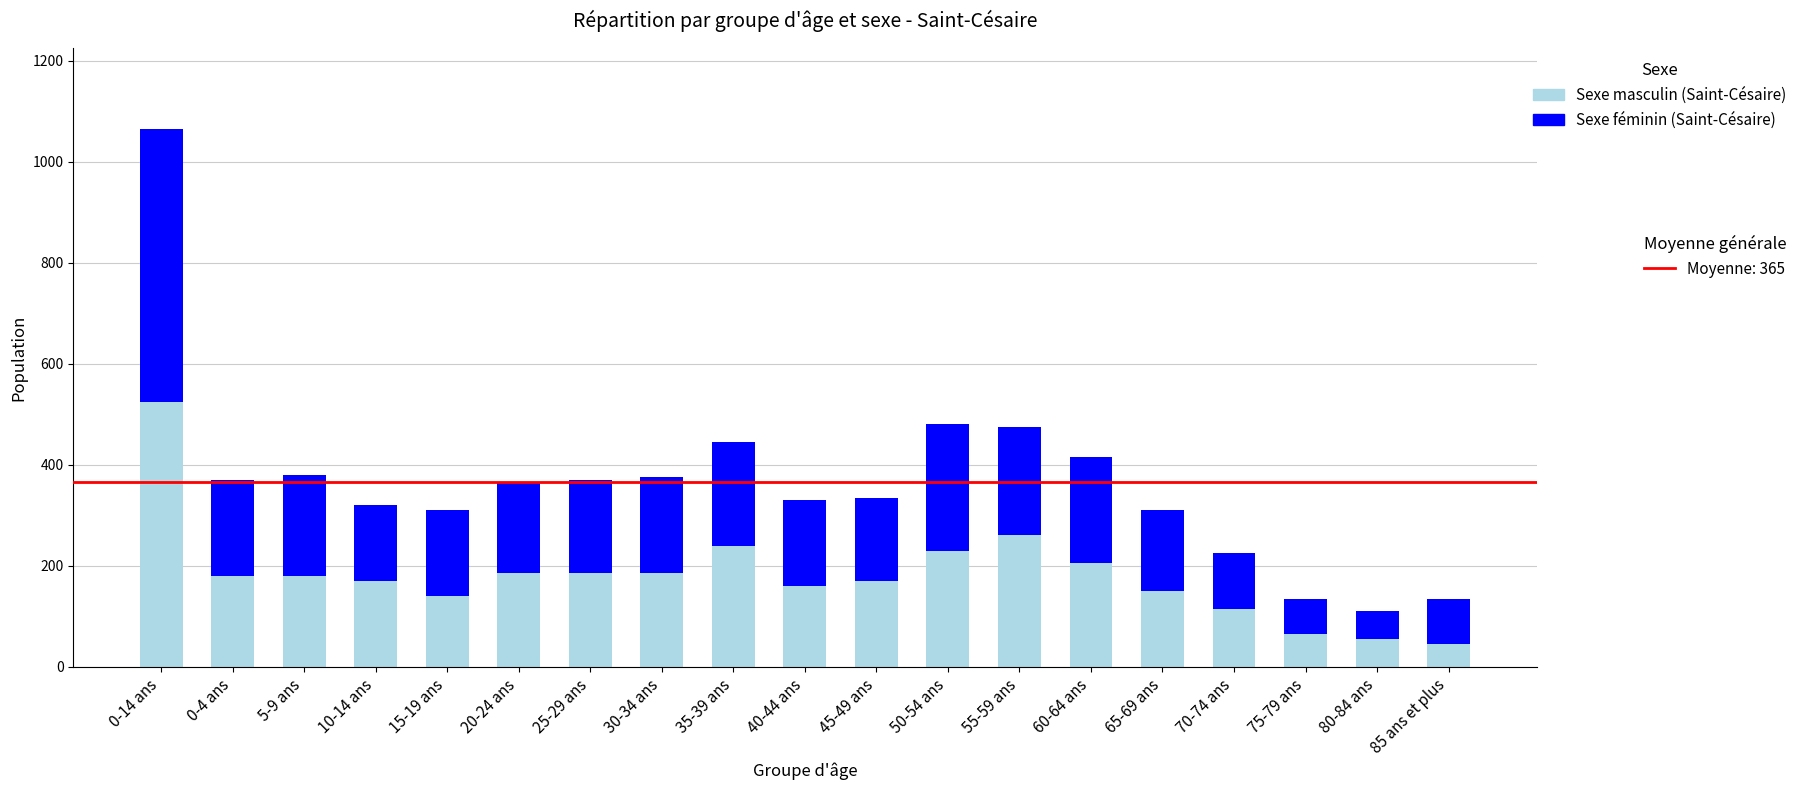

Are the bars grouped side by side (vs. stacked)?

No